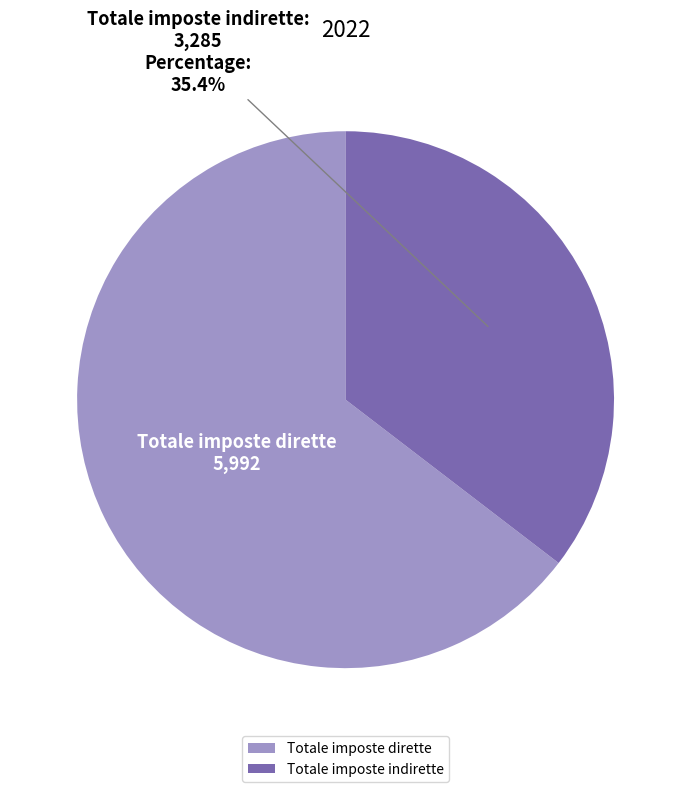

Rank the categories by value from lowest to highest.

Totale imposte indirette, Totale imposte dirette